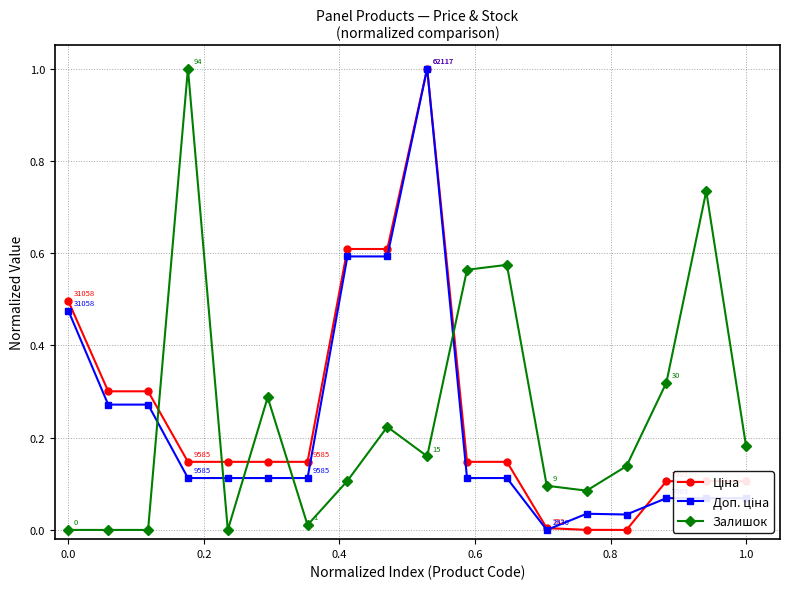

How many lines are shown in the chart?

3